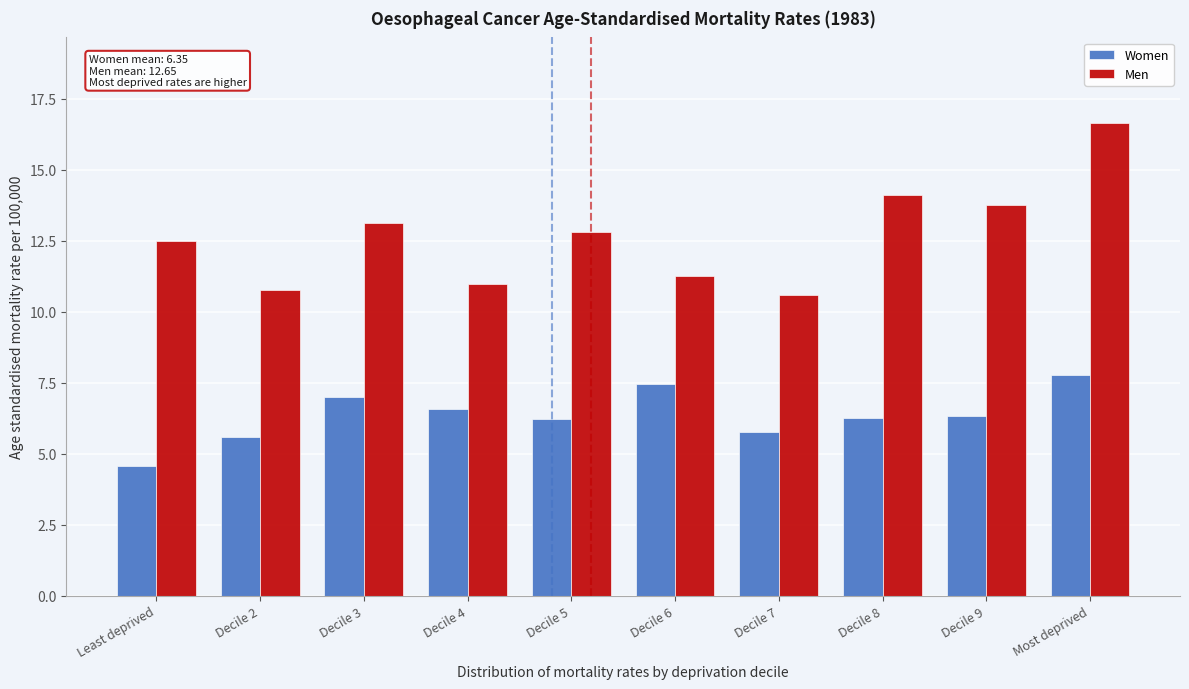

What is the minimum value shown in the chart?

4.6